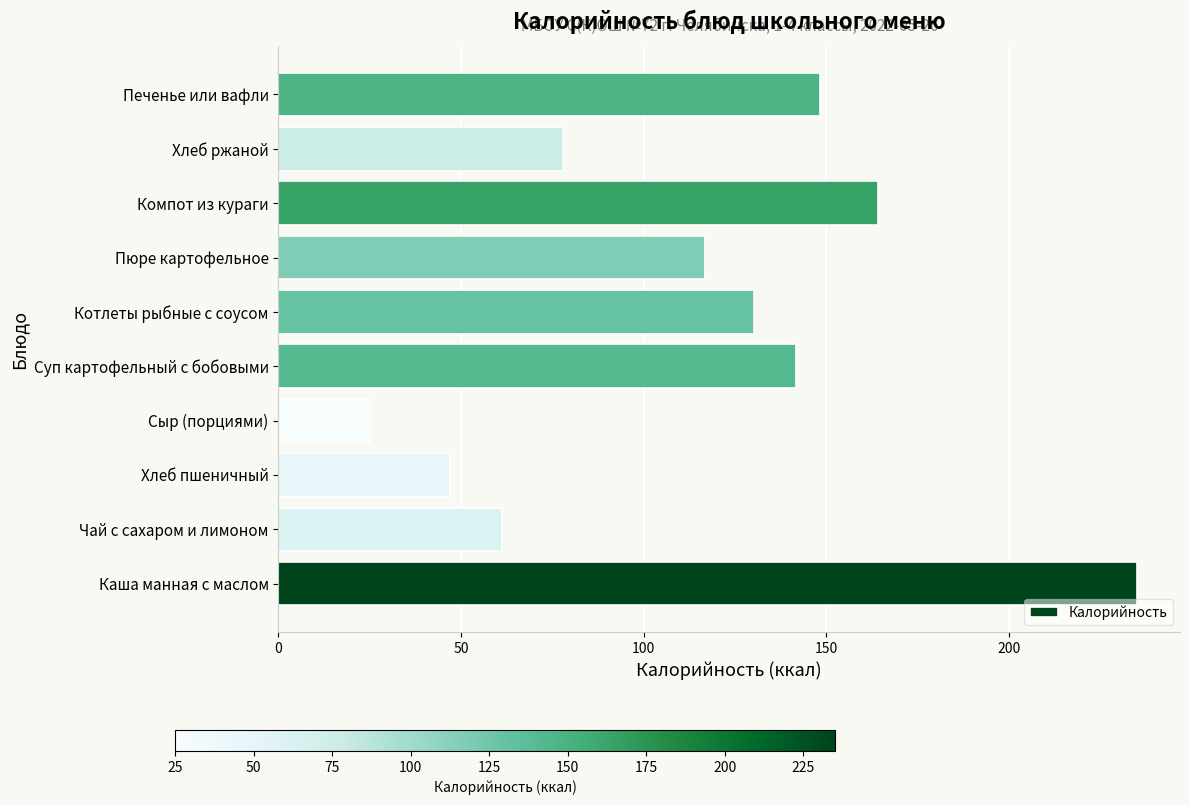

Rank the categories by value from highest to lowest.

Каша манная с маслом, Компот из кураги, Печенье или вафли, Суп картофельный с бобовыми, Котлеты рыбные с соусом, Пюре картофельное, Хлеб ржаной, Чай с сахаром и лимоном, Хлеб пшеничный, Сыр (порциями)